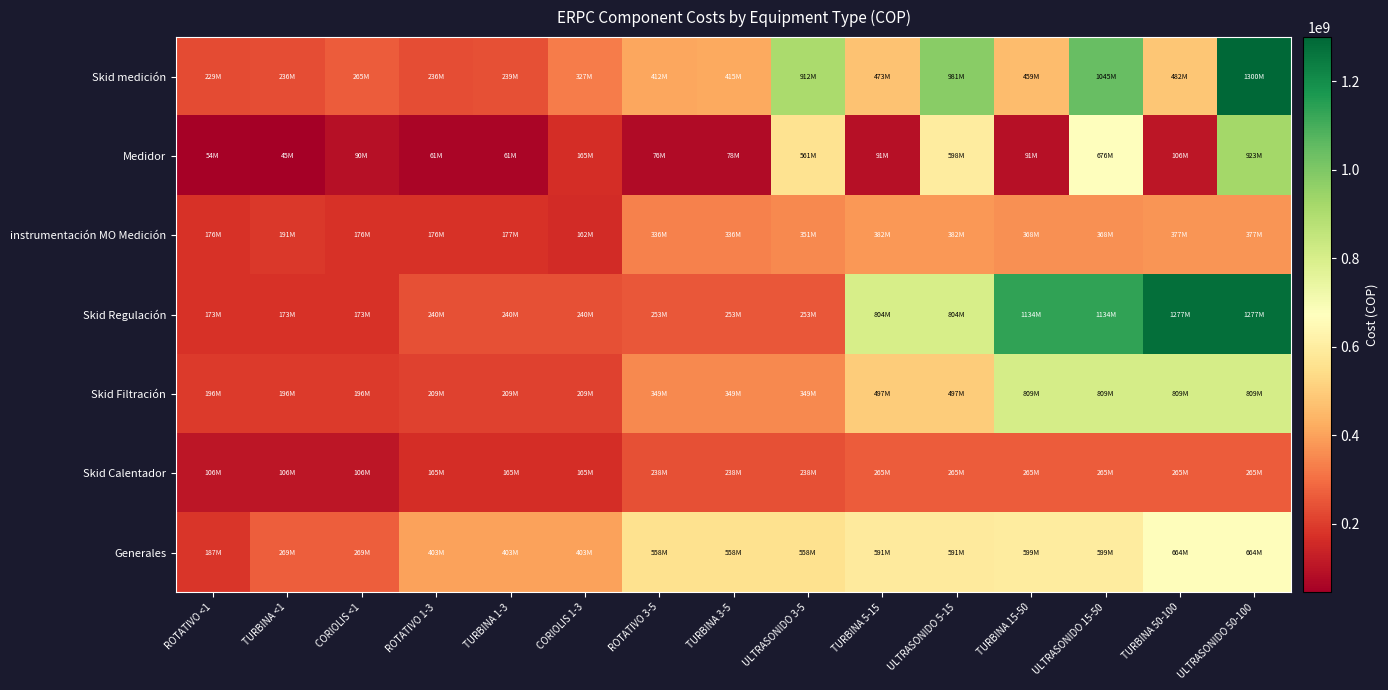

Which series has the widest spread of values?

Skid Regulación